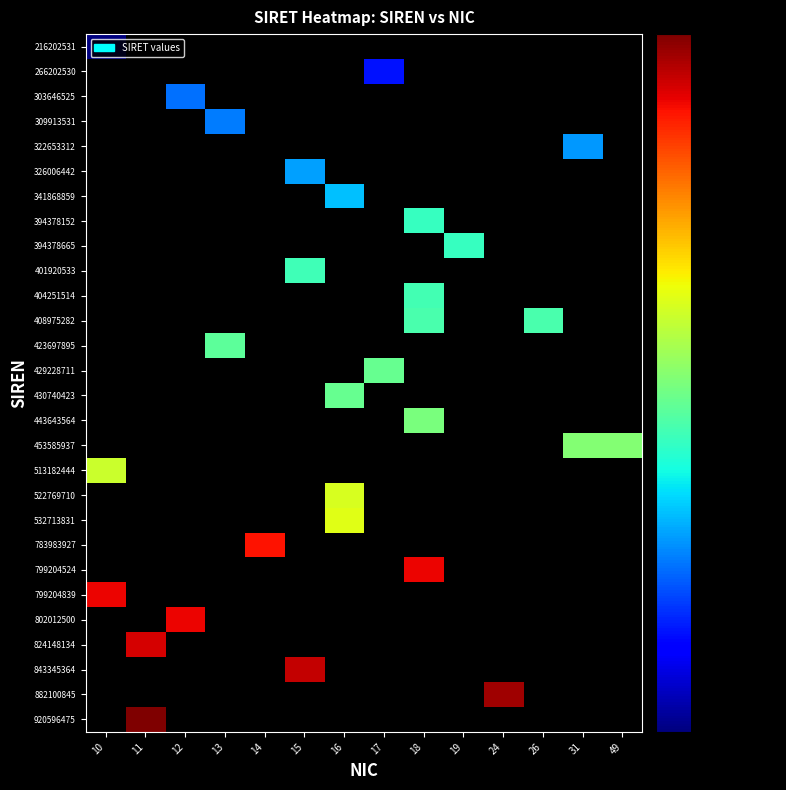

What is the spread (max minus min) of values at 10?

79920483900010